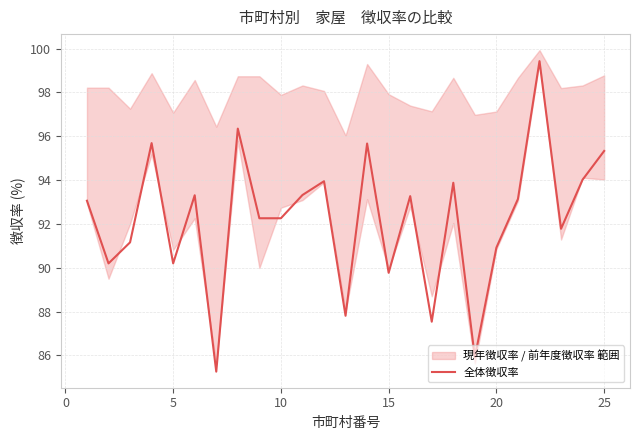

True or false: 全体徴収率 has a value of 59.0 at 10.

False